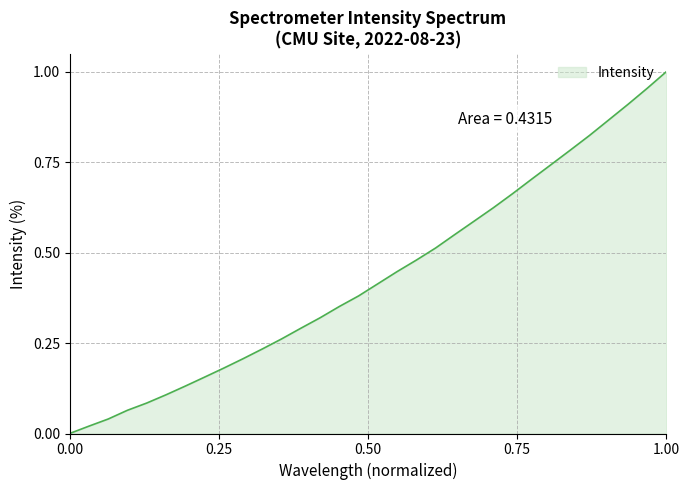

Does the chart have visible grid lines?

Yes